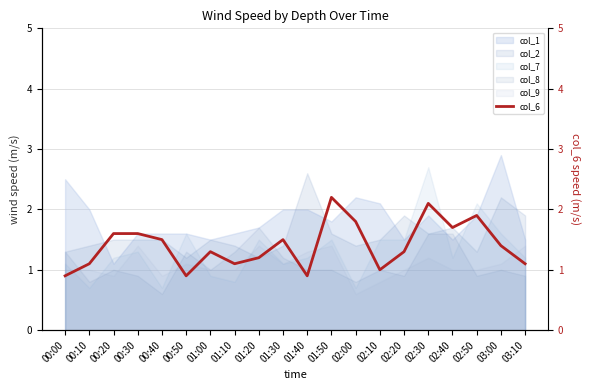

List the labels in order of value, largest first.

01:50, 02:30, 02:50, 02:00, 02:40, 00:20, 00:30, 00:40, 01:30, 03:00, 01:00, 02:20, 01:20, 00:10, 01:10, 03:10, 02:10, 00:00, 00:50, 01:40